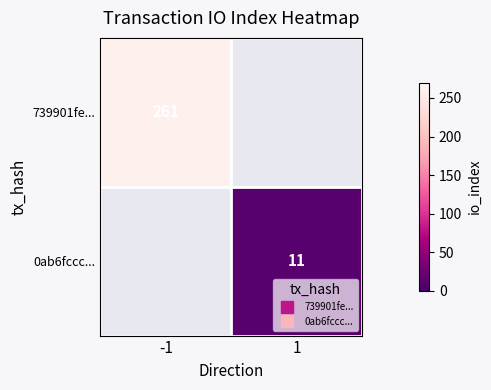

What is the difference between the highest and lowest values at 1?

11